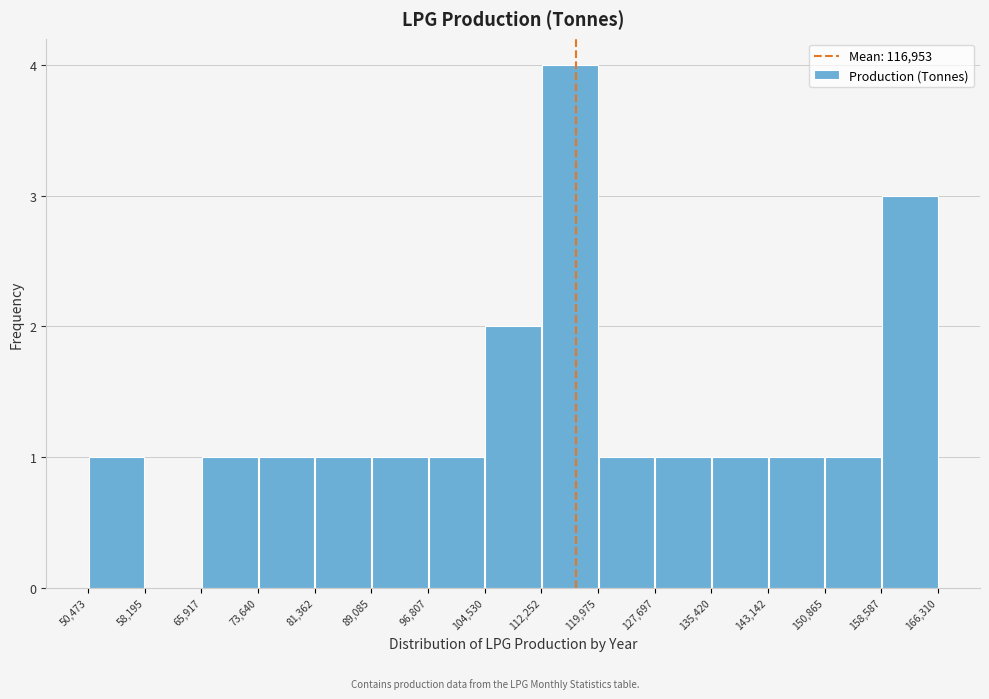

Over which range of the x-axis is the bar tallest?

112,252 to 119,975